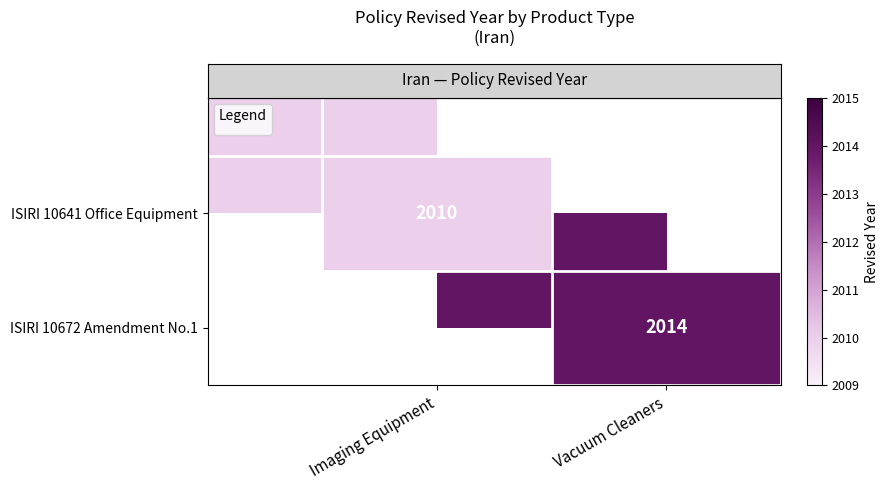

What is the smallest value displayed?

2010.0